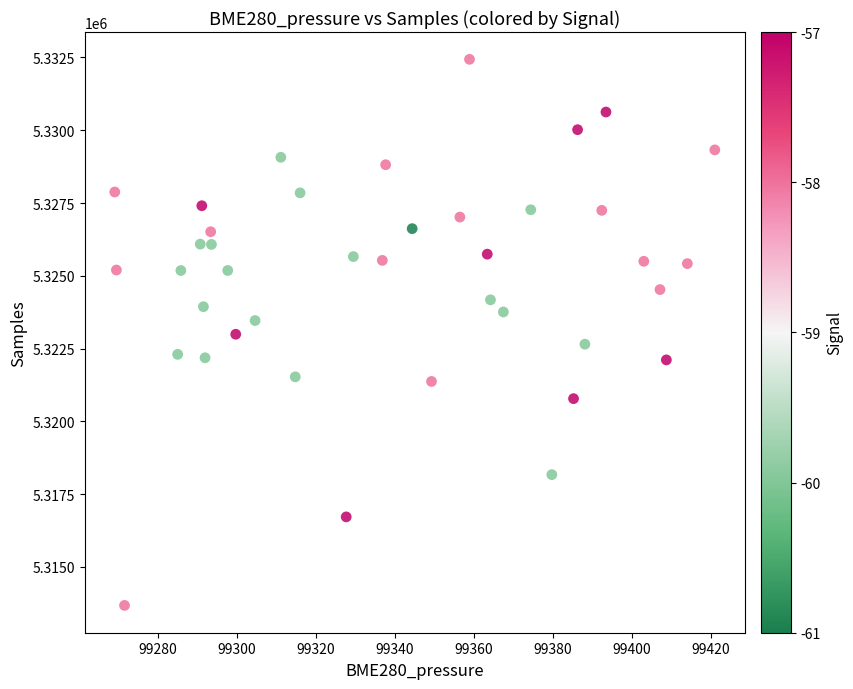

What is the range of Y values (max minus min)?

18757